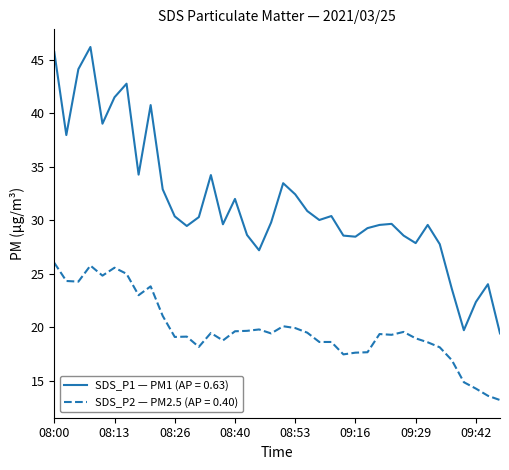

True or false: SDS_P1 — PM1 (AP = 0.63) and SDS_P2 — PM2.5 (AP = 0.40) cross at least once.

False